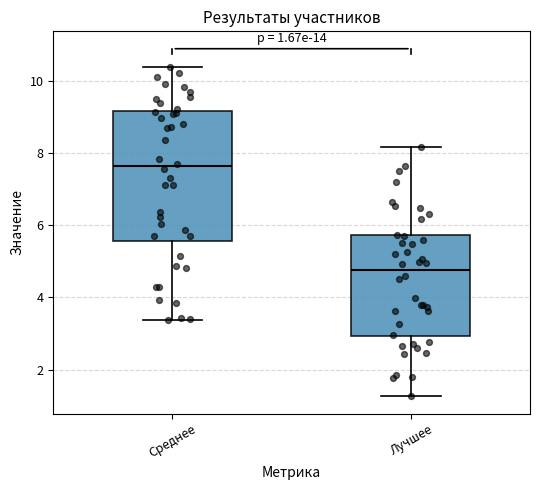

Comparing the boxes themselves (not the whiskers), which one is the tallest?

Среднее